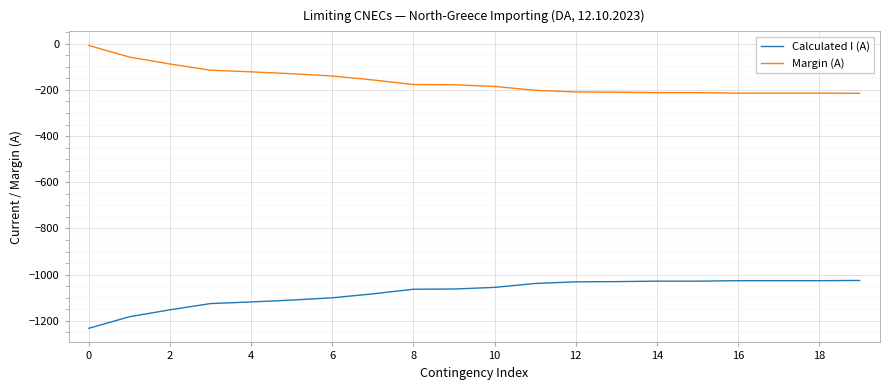

List the series in order of their peak value, highest first.

Margin (A), Calculated I (A)